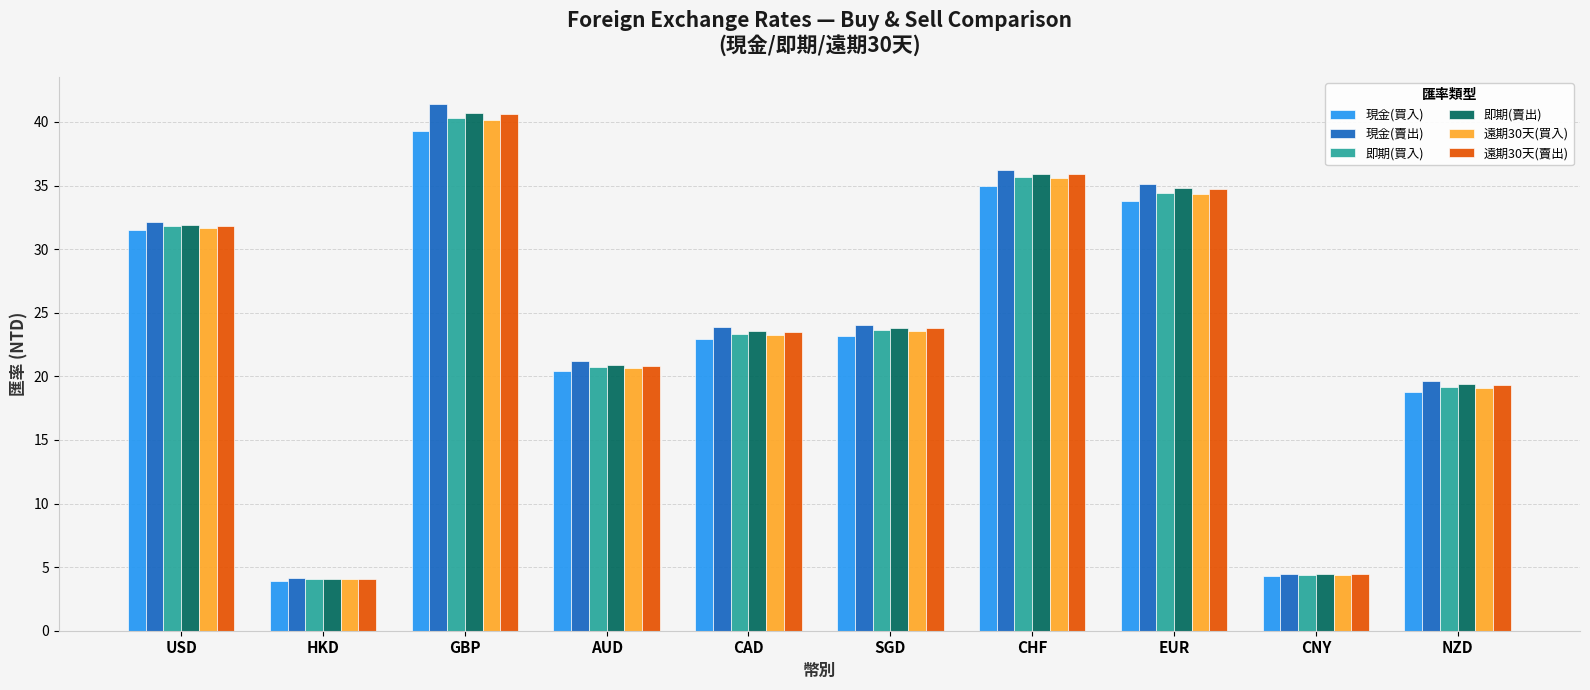

What is the smallest value displayed?

3.9